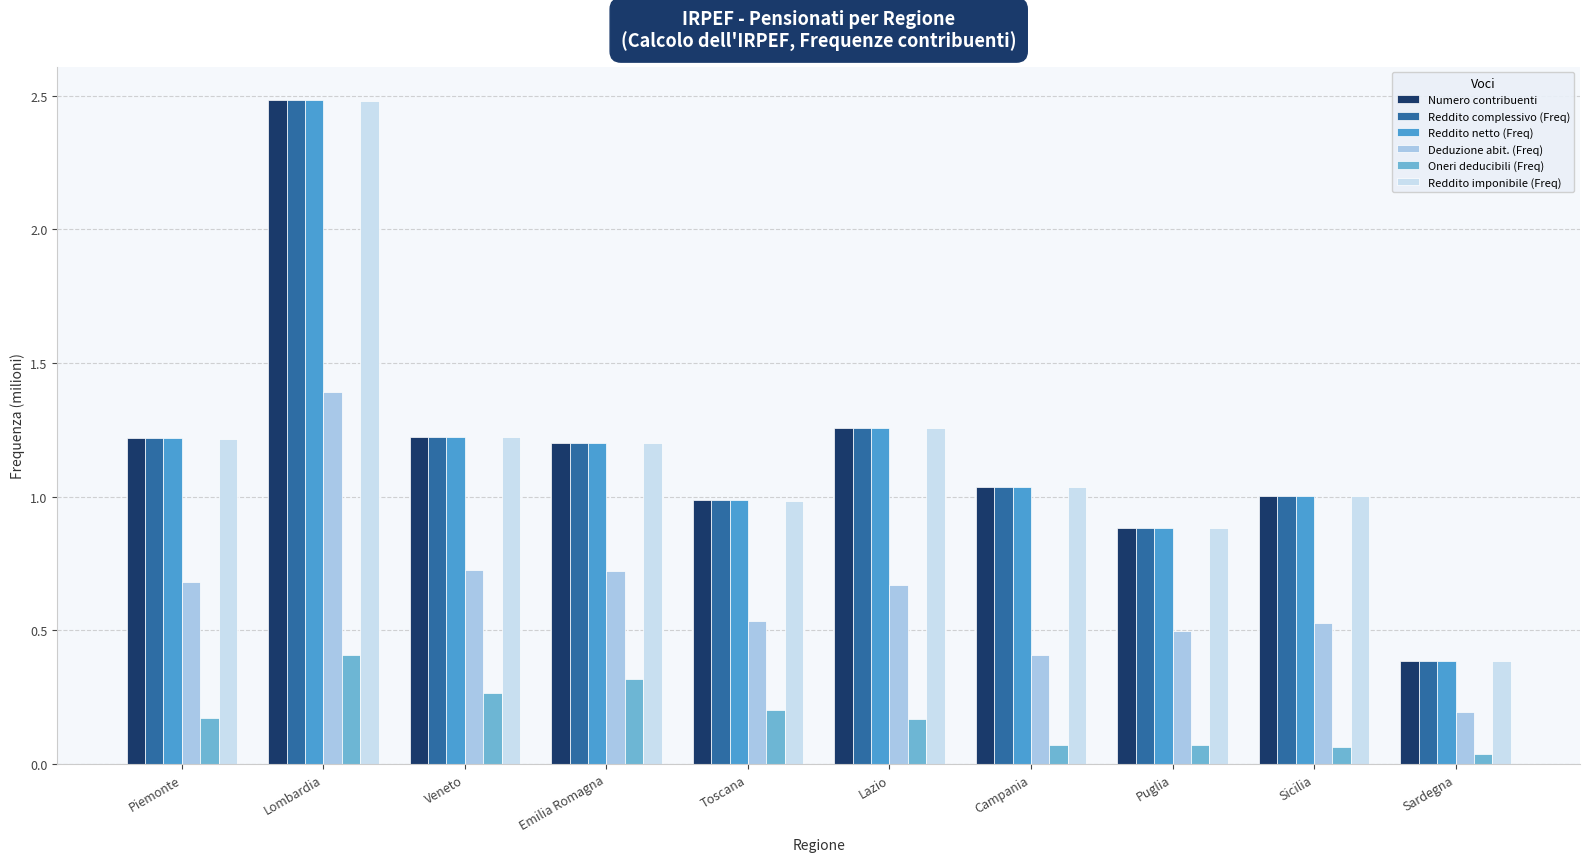

At which label does Reddito netto (Freq) first exceed 1?

Piemonte